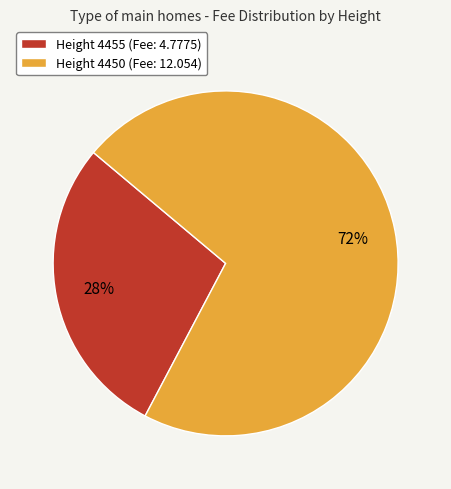

Which category has the smallest portion of the pie?

Height 4455 (Fee: 4.7775)